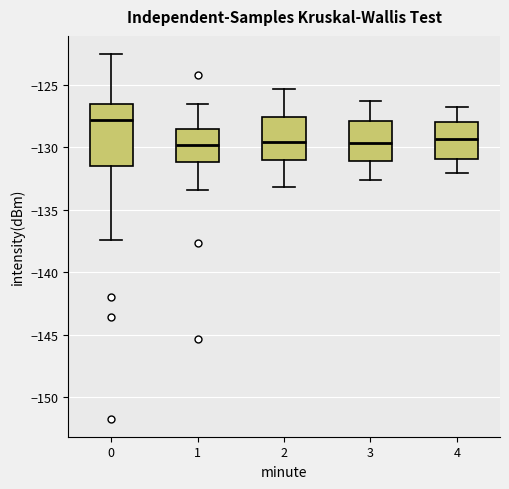

Which box is the tallest, from its lower edge to its upper edge?

0